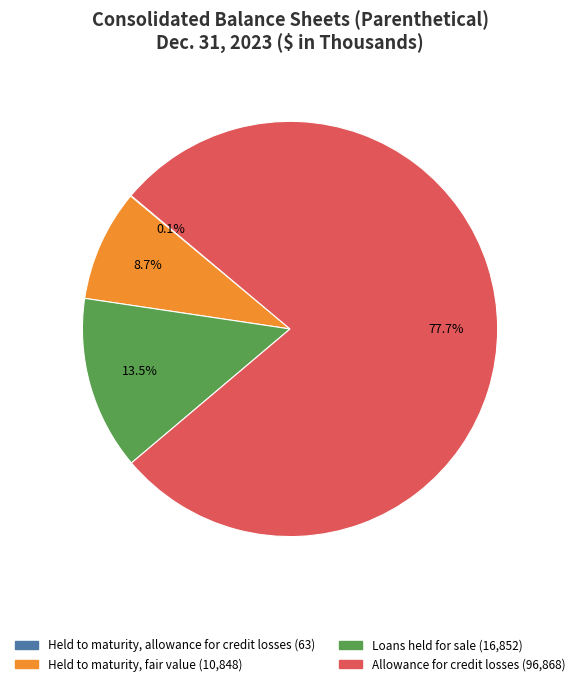

Does Allowance for credit losses represent more than half of the total?

Yes